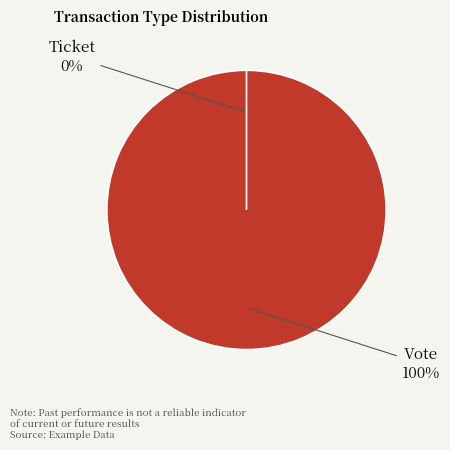

Rank the categories by value from highest to lowest.

Vote, Ticket